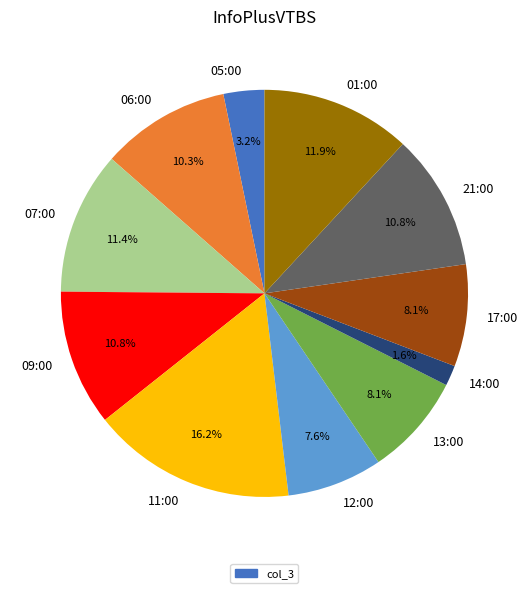

How many segments does this pie chart have?

11